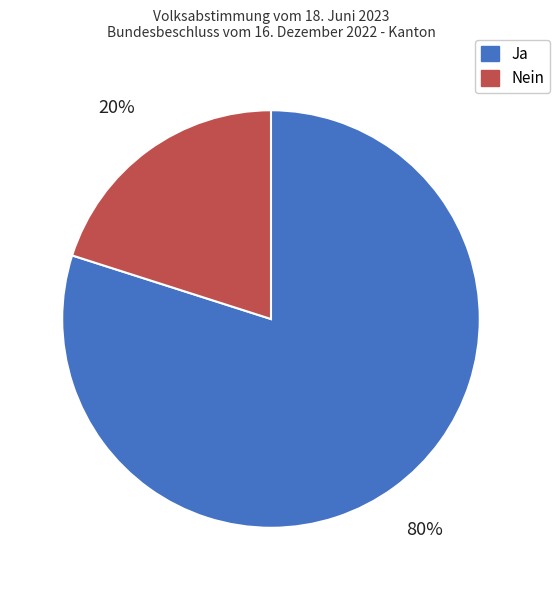

Rank the categories by value from highest to lowest.

Ja, Nein